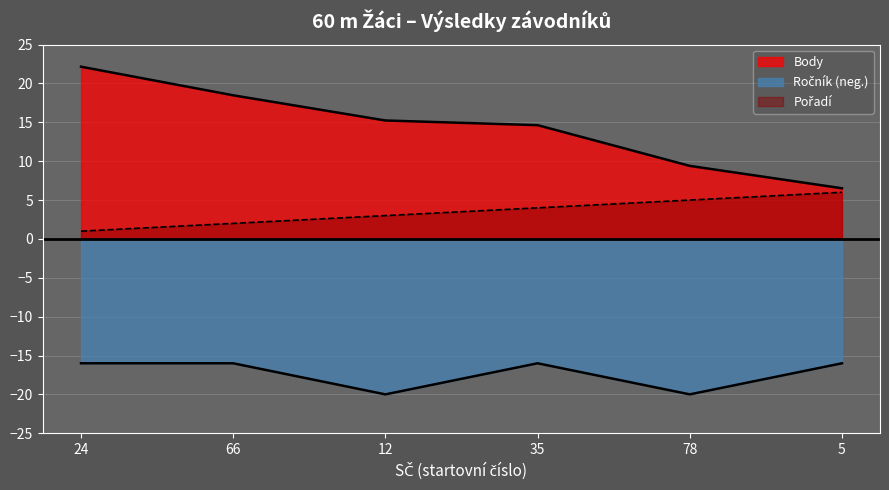

What is the total value across all series at 24?

7.2